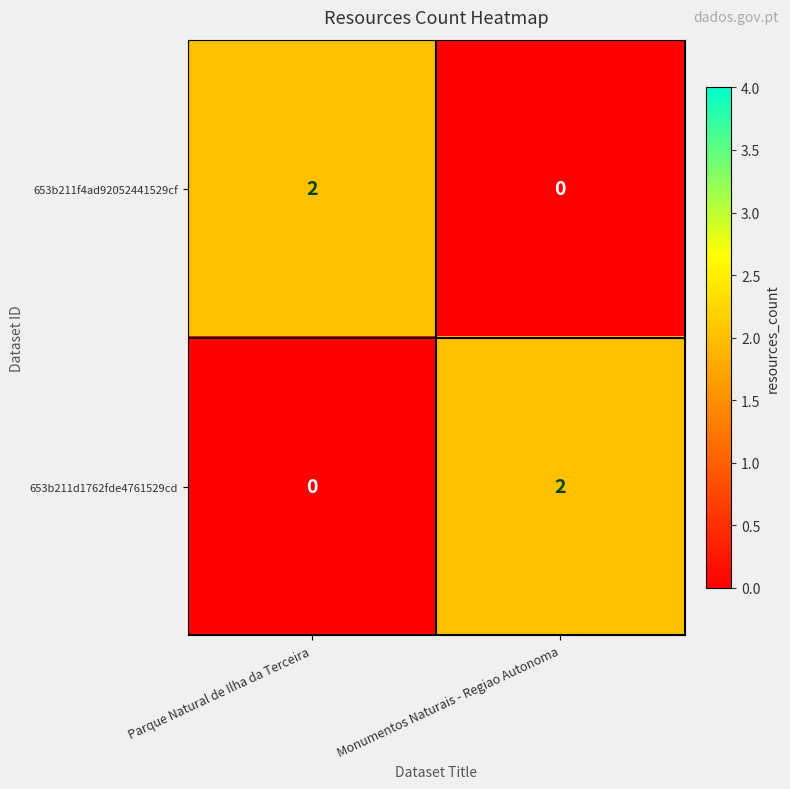

Where is 653b211d1762fde4761529cd nearest to the value 1?

Parque Natural de Ilha da Terceira